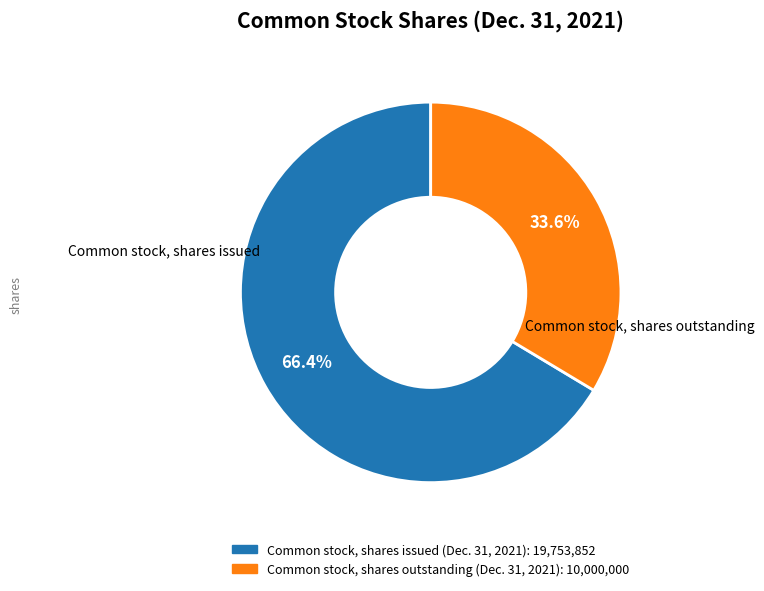

What is the total percentage of Common stock, shares outstanding and Common stock, shares issued?

100.0%